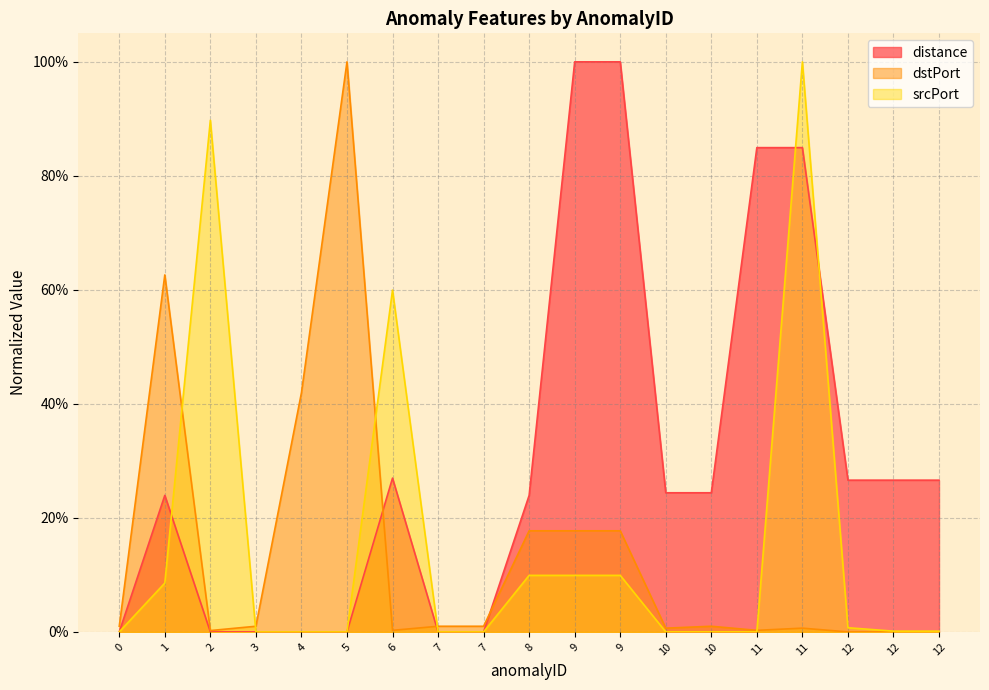

How many data points in distance are above 0?

12